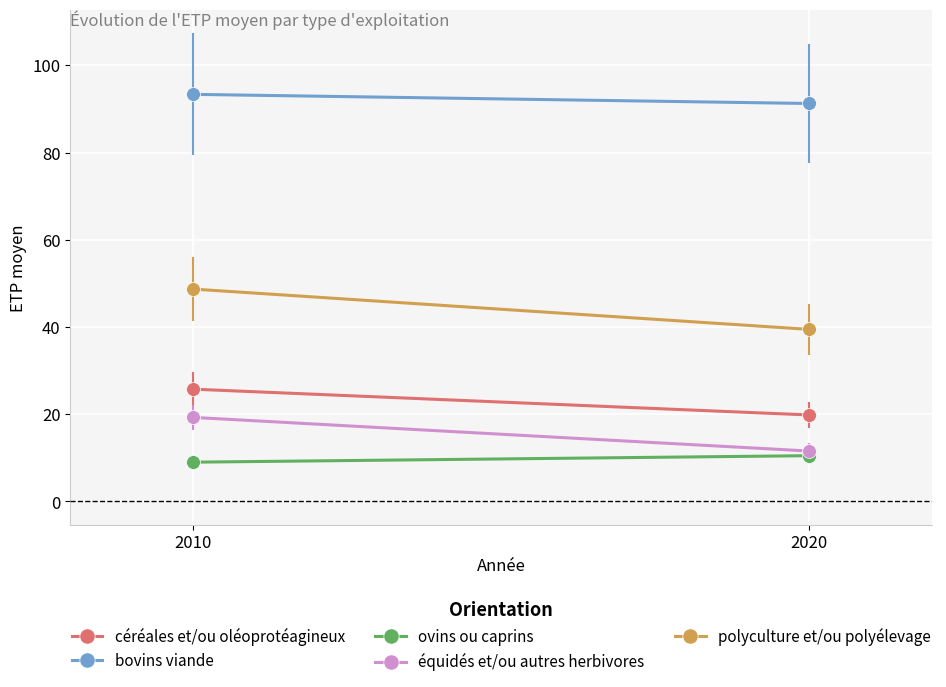

How many series are shown in this chart?

5